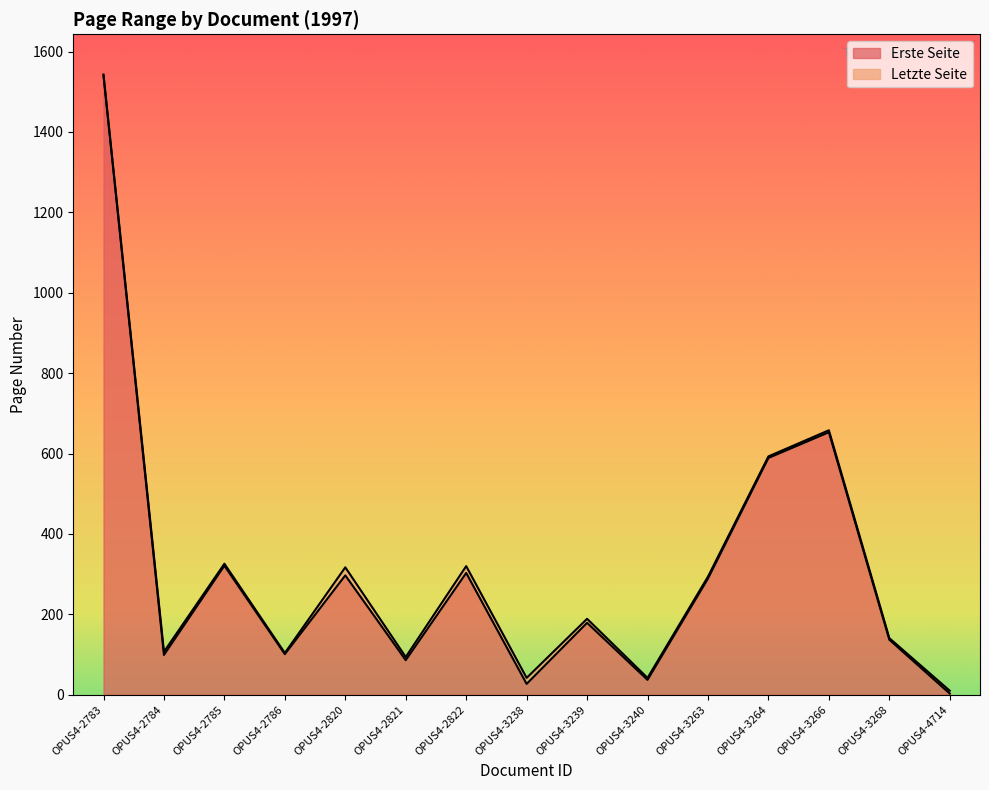

List the series in order of their peak value, highest first.

Letzte Seite, Erste Seite